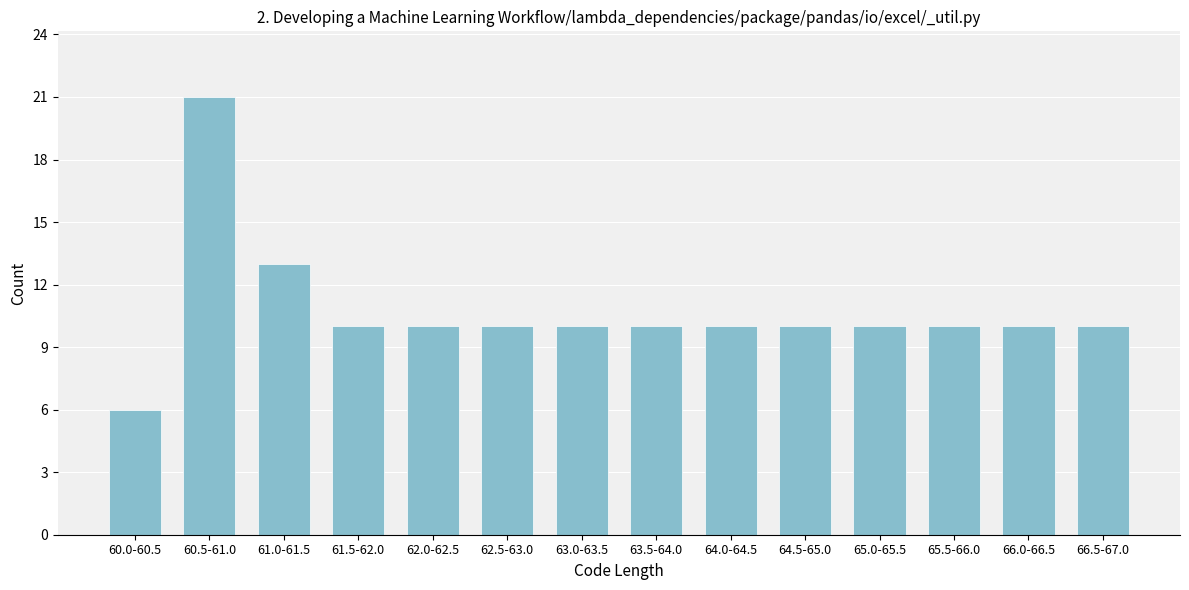

Reading left to right, transcribe all the data shown in this chart.

6	21	13	10	10	10	10	10	10	10	10	10	10	10